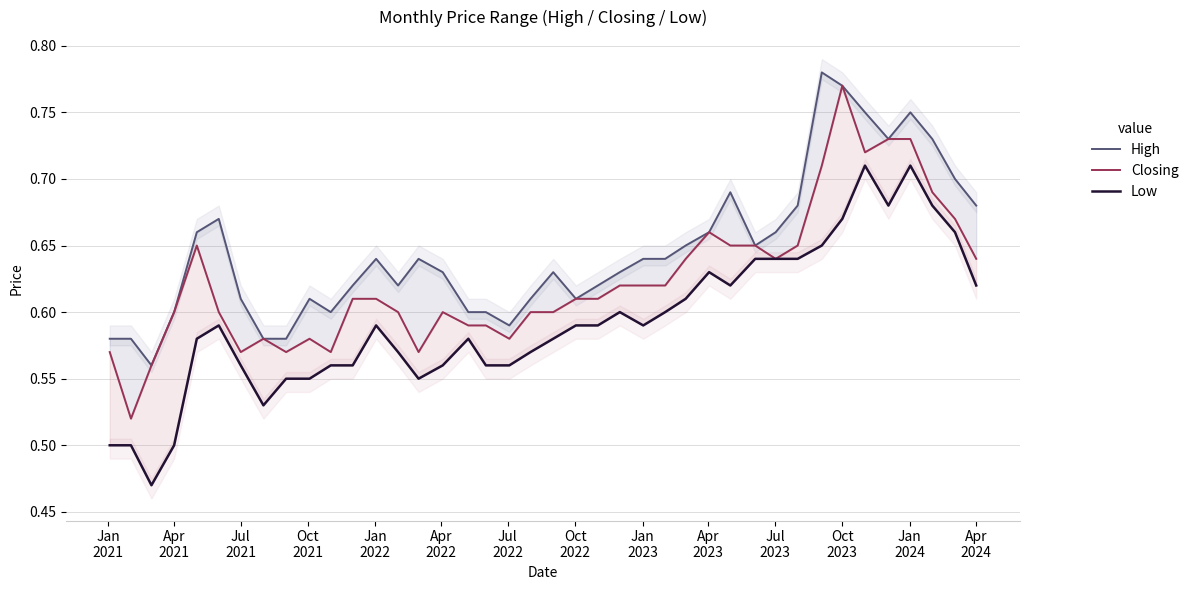

What is the maximum value for Low?

0.7